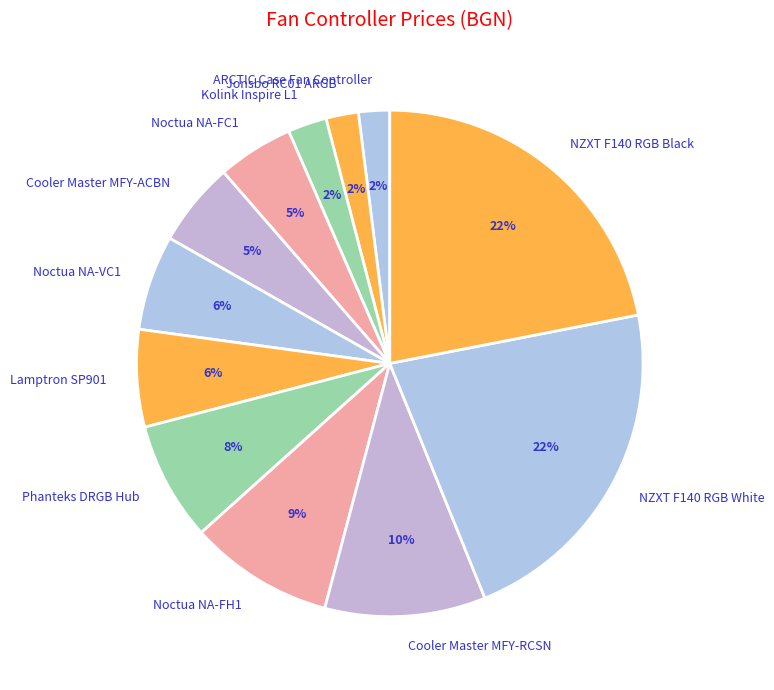

Which has a higher value, NZXT F140 RGB White or Cooler Master MFY-ACBN?

NZXT F140 RGB White